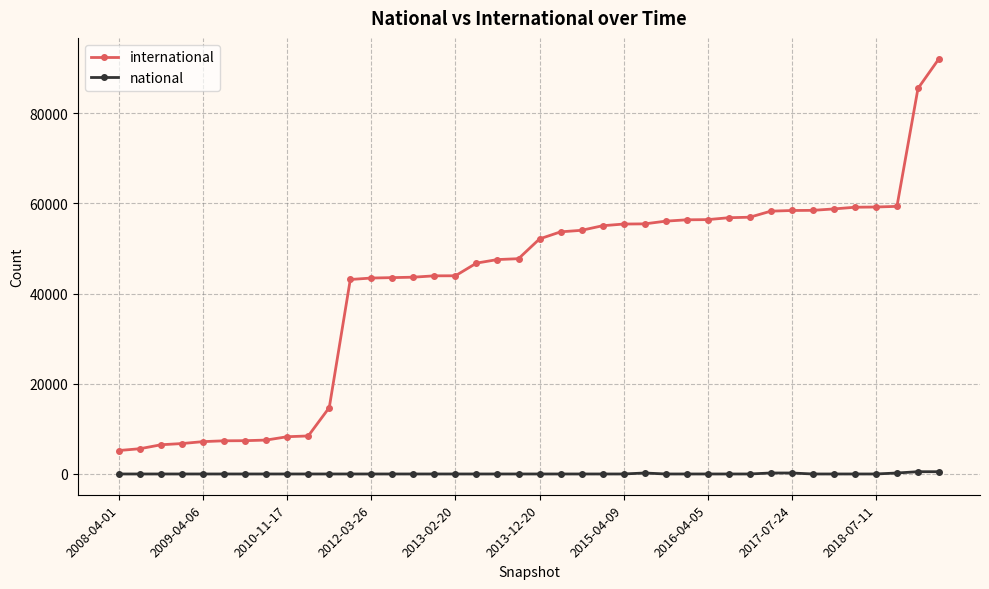

True or false: national and international cross at least once.

False